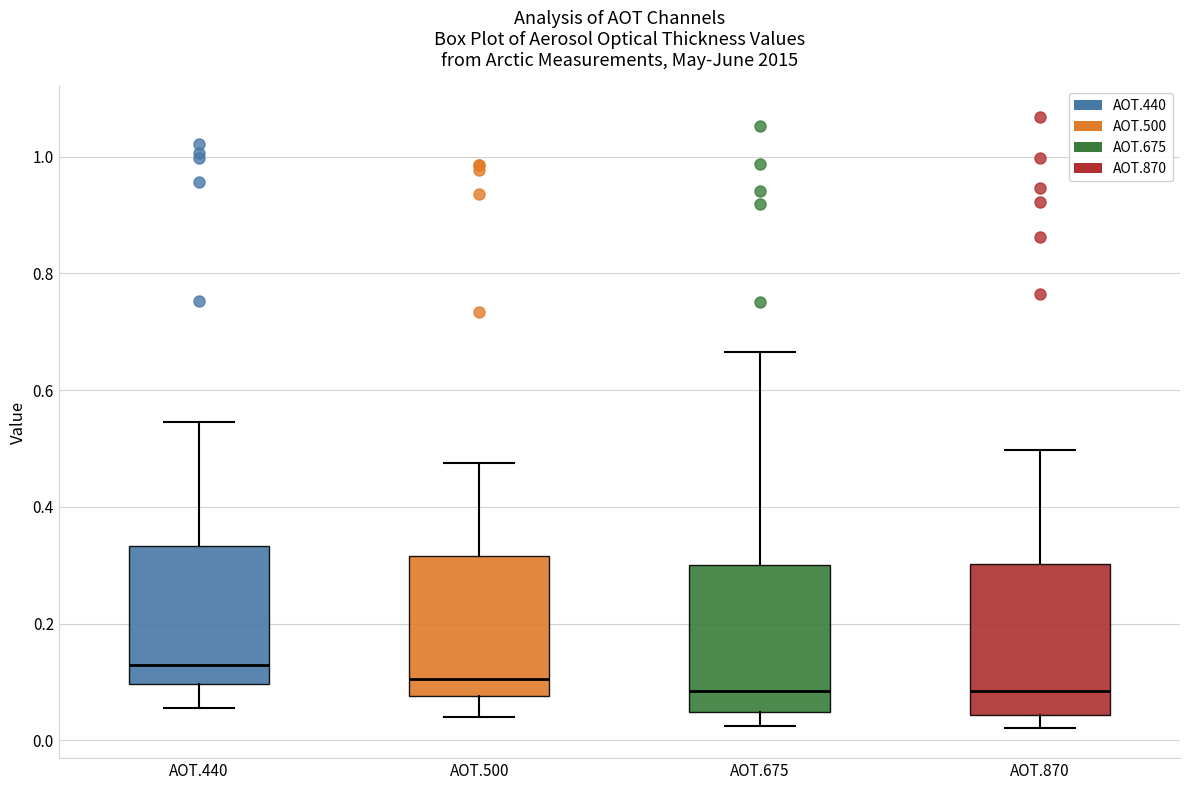

Reading left to right, transcribe this box plot: for each box, give where its median line is, the range the box spans, and where its two whiskers end, as read against the y-axis. The values are not printed on the chart, so give them approximately, as read against the axis.

AOT.440: median 0.12, box 0.10 to 0.34, whiskers 0.06 to 0.54
AOT.500: median 0.10, box 0.08 to 0.32, whiskers 0.04 to 0.48
AOT.675: median 0.08, box 0.04 to 0.30, whiskers 0.02 to 0.66
AOT.870: median 0.08, box 0.04 to 0.30, whiskers 0.02 to 0.50